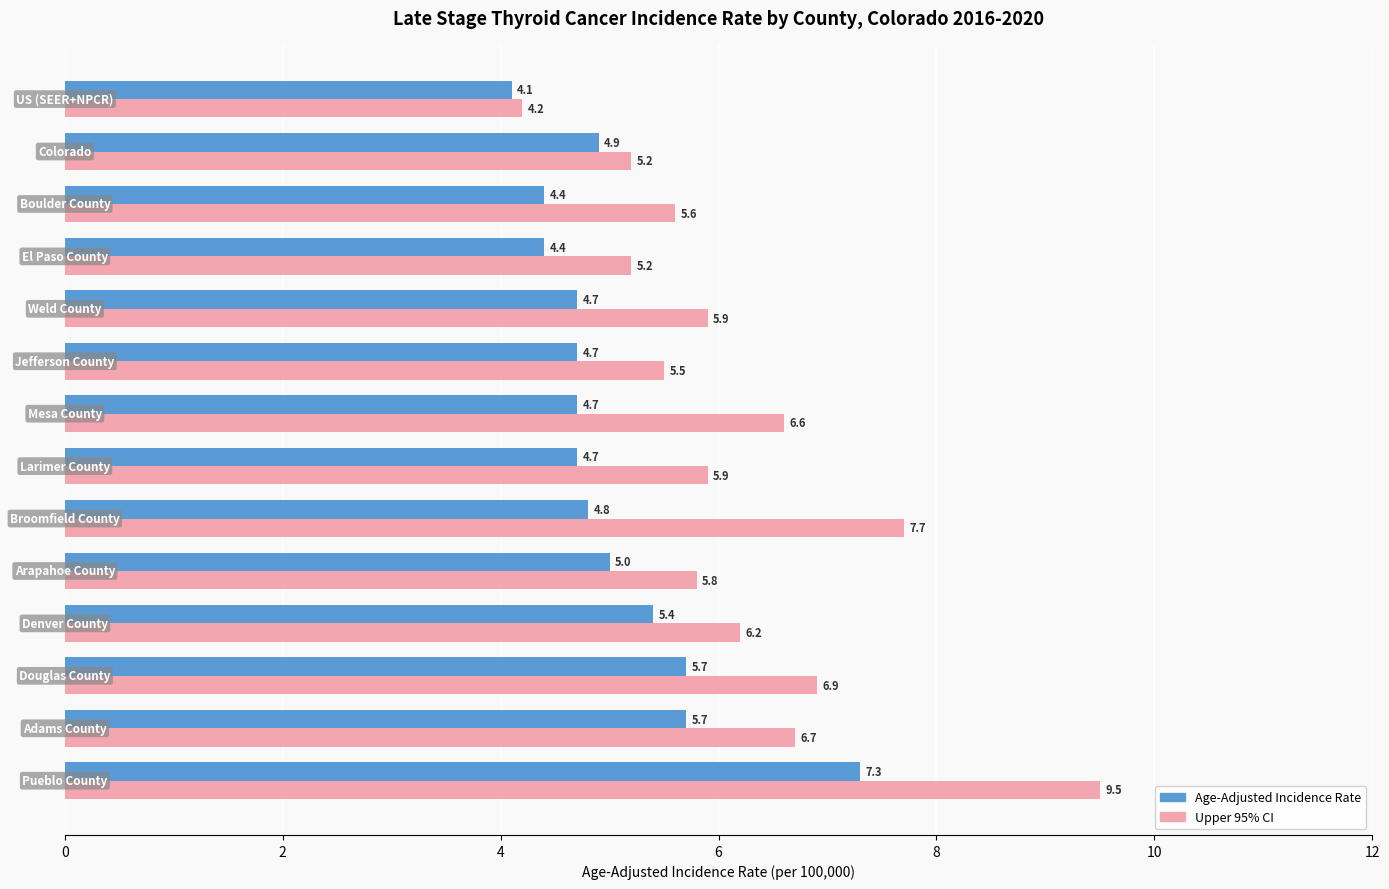

What is the difference between the maximum and second lowest values in the Age-Adjusted Incidence Rate series?

2.9